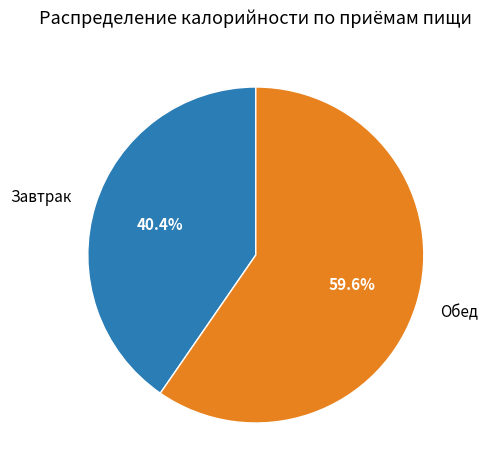

To the nearest percent, what is the difference between the Завтрак and Обед slice percentages?

19%